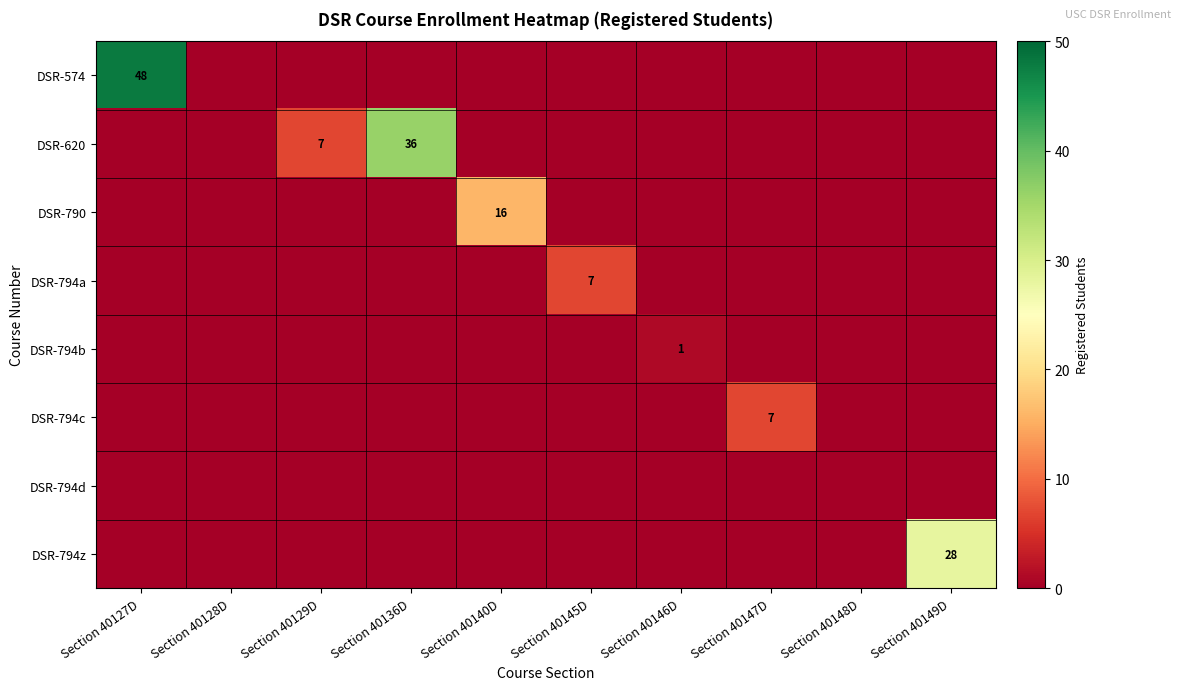

The value of DSR-794a at Section 40140D is -3. True or false?

False